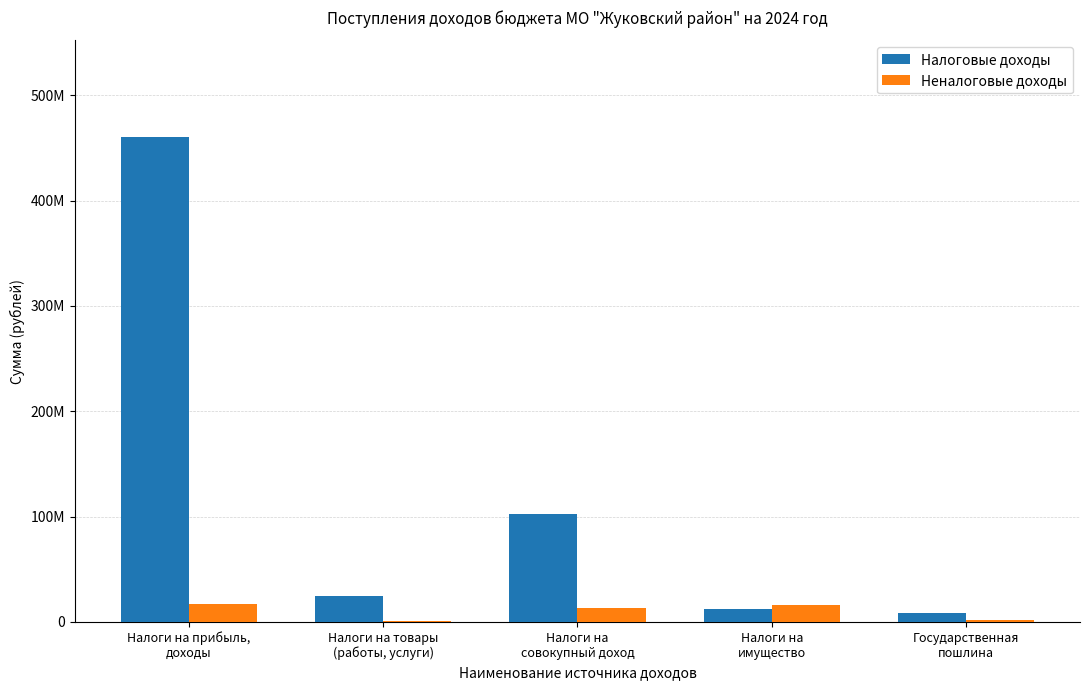

The Неналоговые доходы series shows 1587240 at Государственная
пошлина. True or false?

True